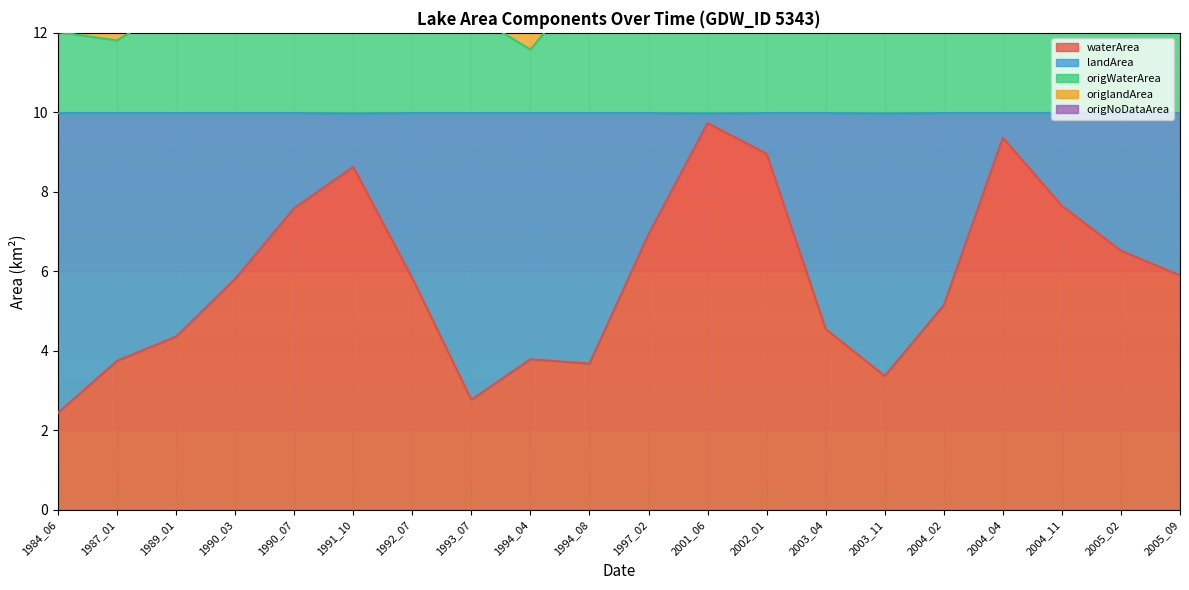

In origWaterArea, how many points are lower than both neighbors (excluding endpoints)?

3